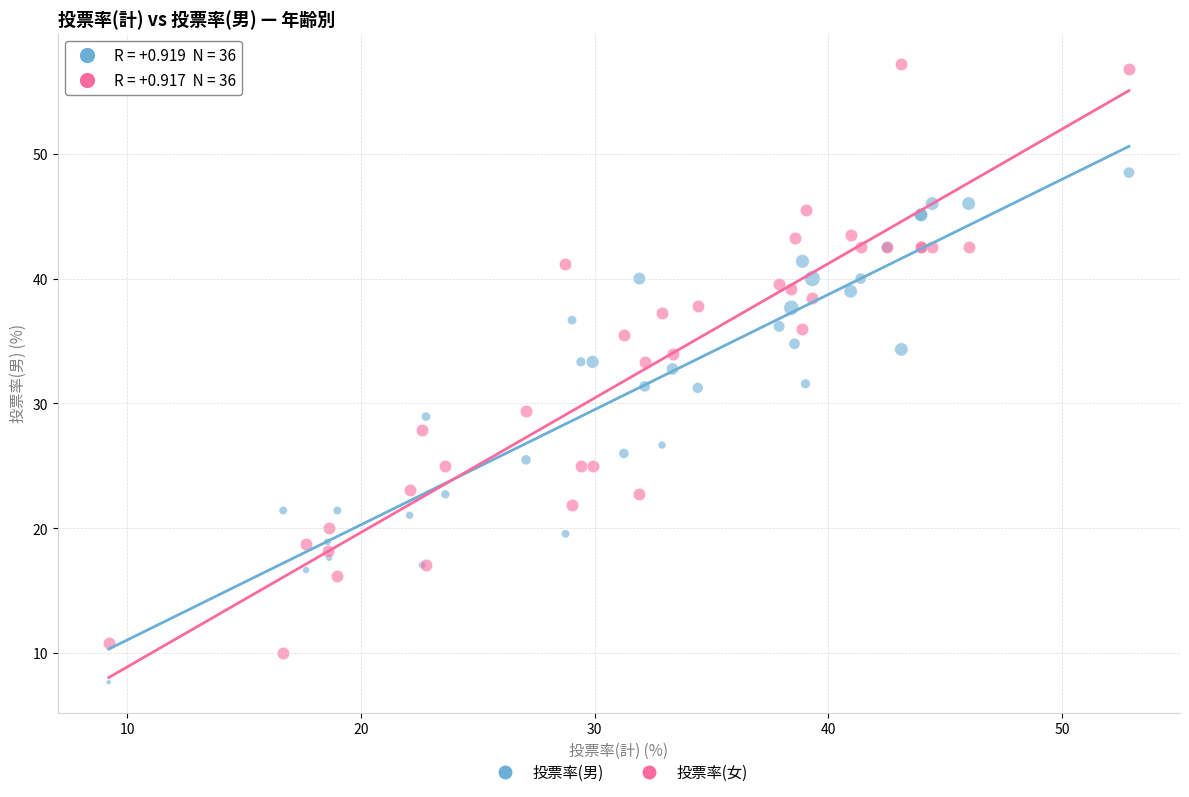

Which series has the largest Y range (max minus min)?

投票率(女)